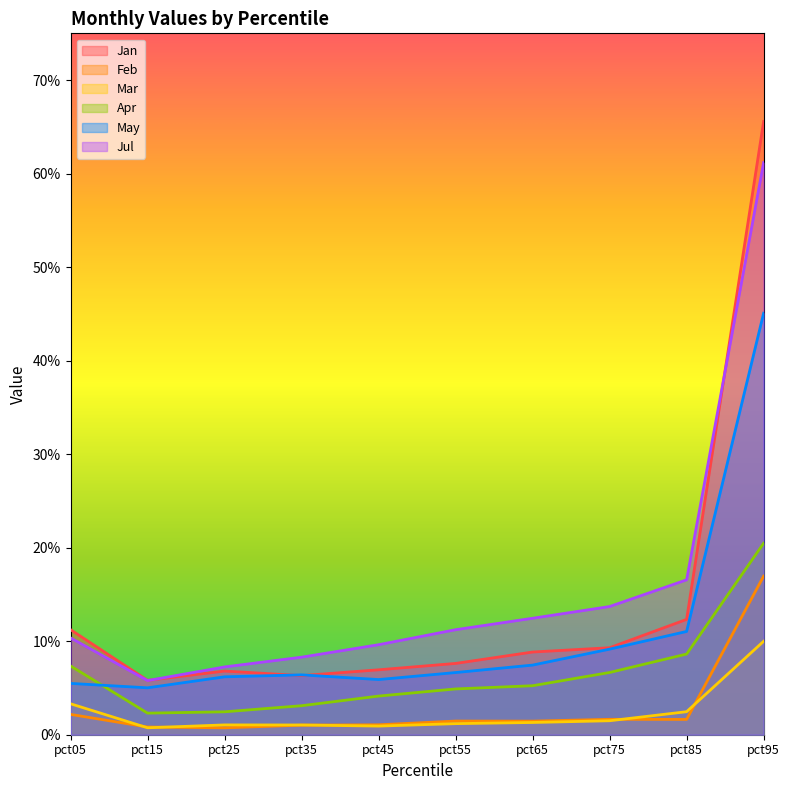

What is the difference between the maximum and minimum values in the May series?

0.4